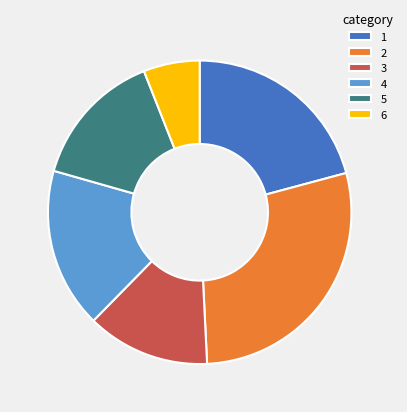

Rank the categories by value from highest to lowest.

2, 1, 4, 5, 3, 6